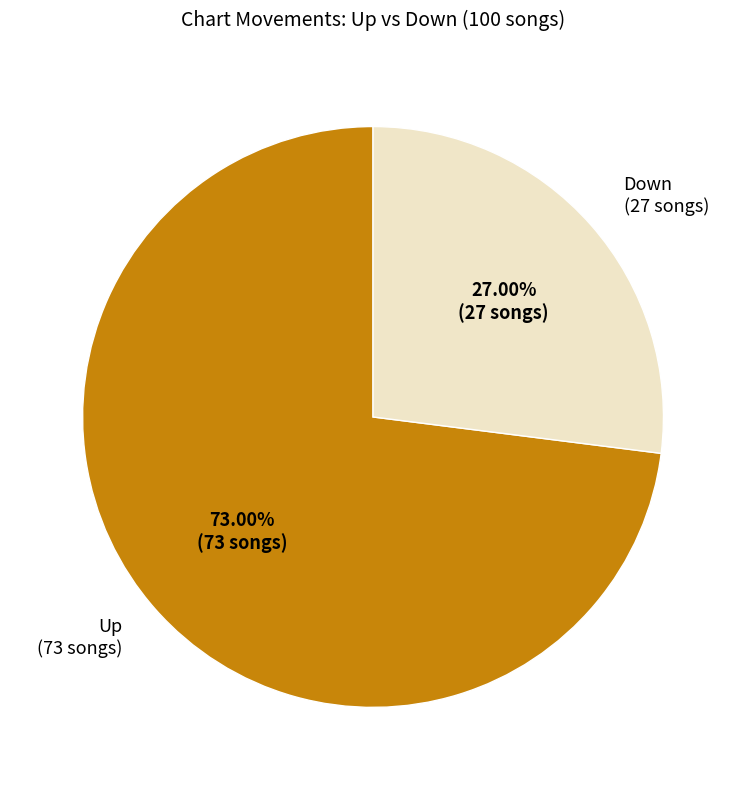

Which category has the biggest portion of the pie?

Up (73 songs)